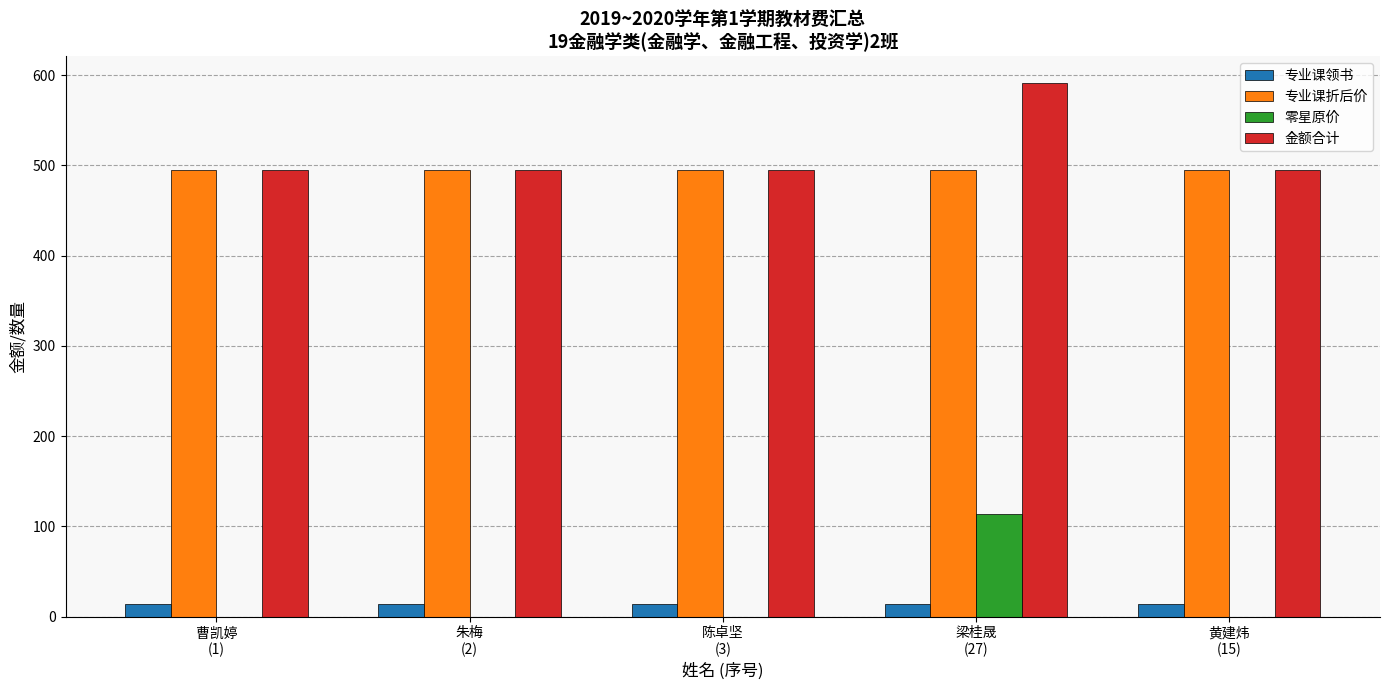

What is the maximum value for 零星原价?

113.5